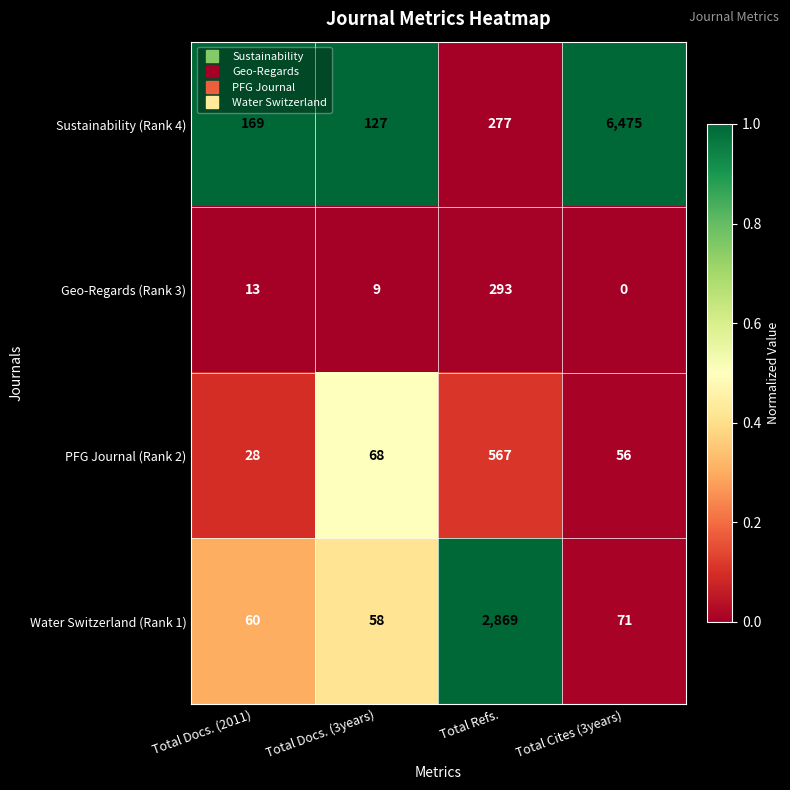

Reading left to right, extract all data points from this chart.

Sustainability (Rank 4): 169	127	277	6475
Geo-Regards (Rank 3): 13	9	293	0
PFG Journal (Rank 2): 28	68	567	56
Water Switzerland (Rank 1): 60	58	2869	71